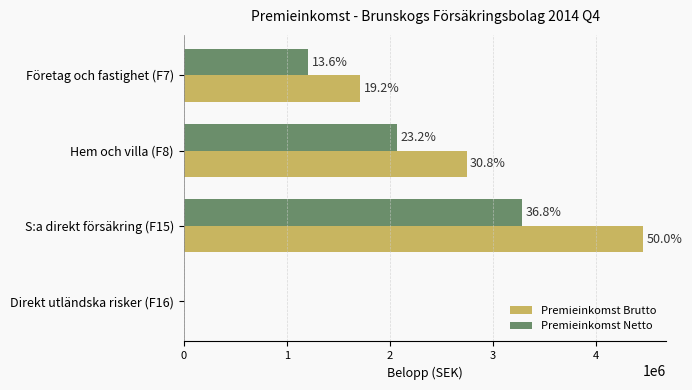

What are all the series names shown in the legend?

Premieinkomst Brutto, Premieinkomst Netto